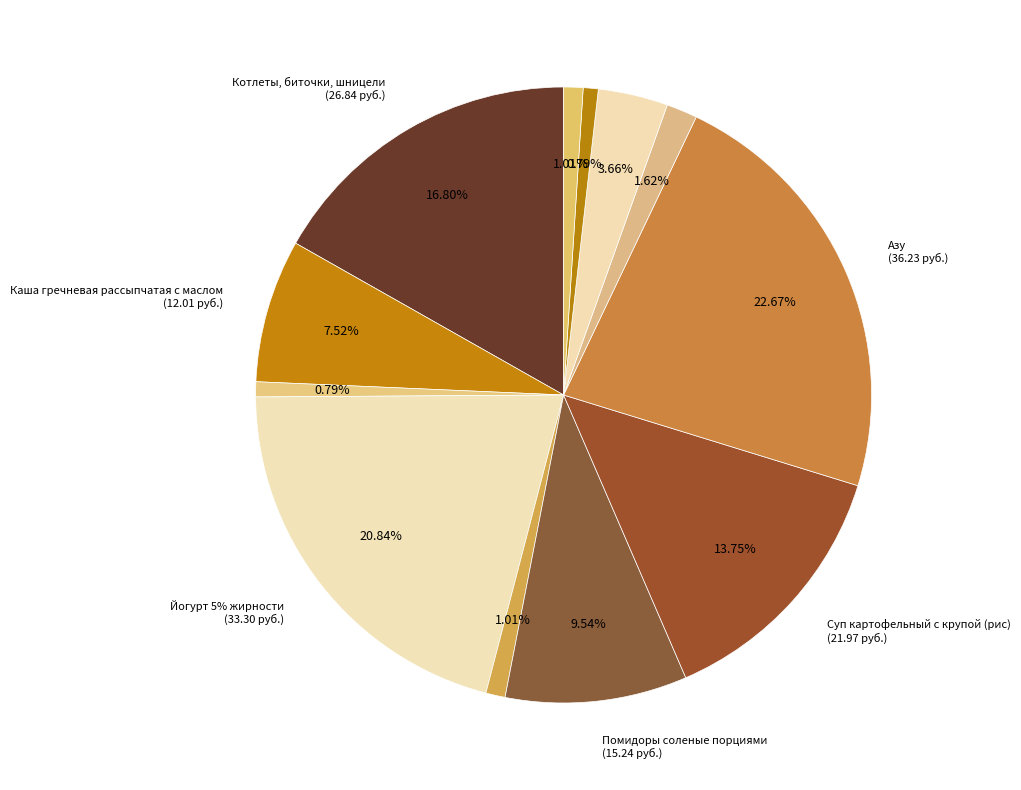

What is the ratio of the value at Каша гречневая рассыпчатая с маслом to the value at Булочка дорожная?

2.1